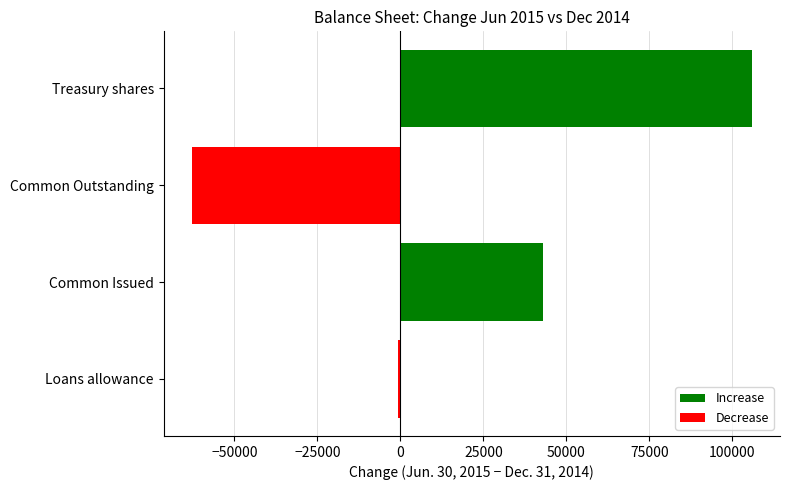

What is the smallest value displayed?

-62841